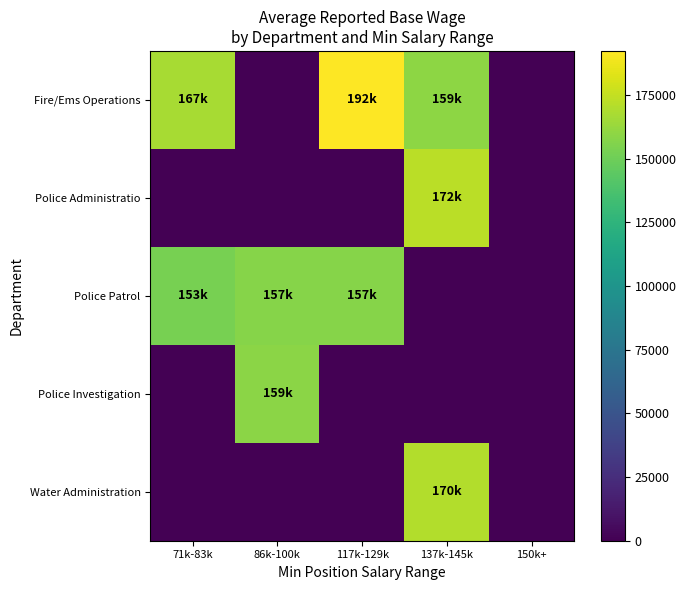

Reading left to right, list all the values displayed in this chart.

Fire/Ems Operations: 71k-83k=167431.9	86k-100k=0.0	117k-129k=192328.2	137k-145k=159449.0	150k+=0.0
Police Administratio: 71k-83k=0.0	86k-100k=0.0	117k-129k=0.0	137k-145k=172118.3	150k+=0.0
Police Patrol: 71k-83k=153071.5	86k-100k=157394.5	117k-129k=157607.5	137k-145k=0.0	150k+=0.0
Police Investigation: 71k-83k=0.0	86k-100k=159013.0	117k-129k=0.0	137k-145k=0.0	150k+=0.0
Water Administration: 71k-83k=0.0	86k-100k=0.0	117k-129k=0.0	137k-145k=170437.0	150k+=0.0